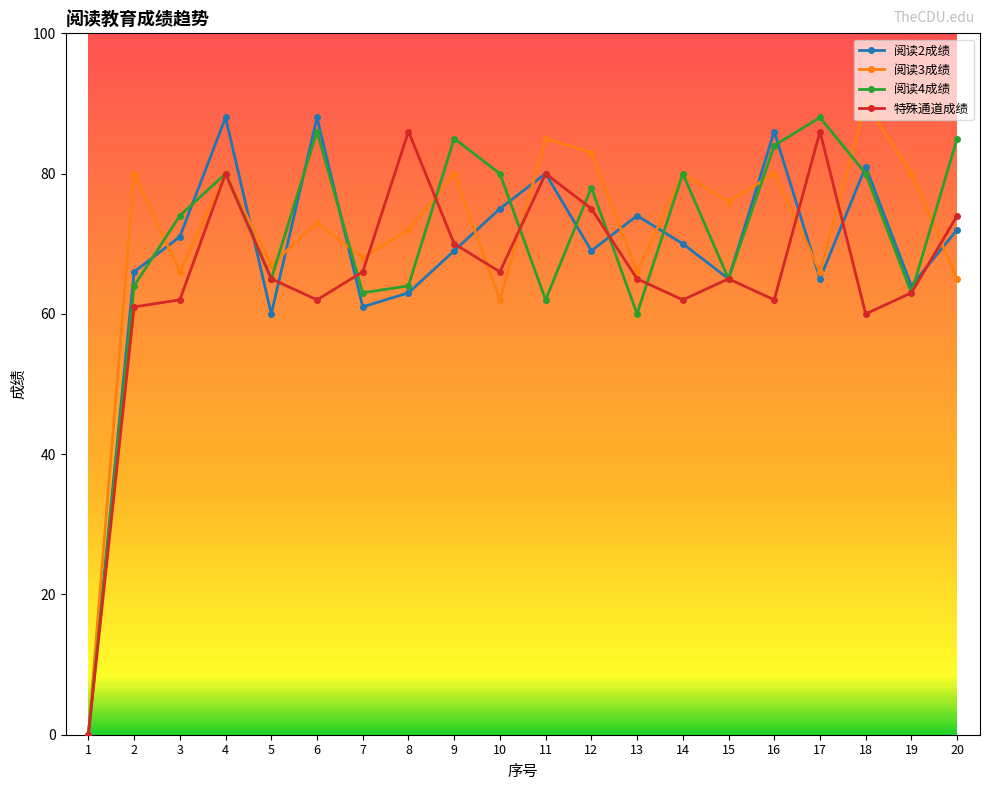

The value of 阅读3成绩 at 2 is 80. True or false?

True